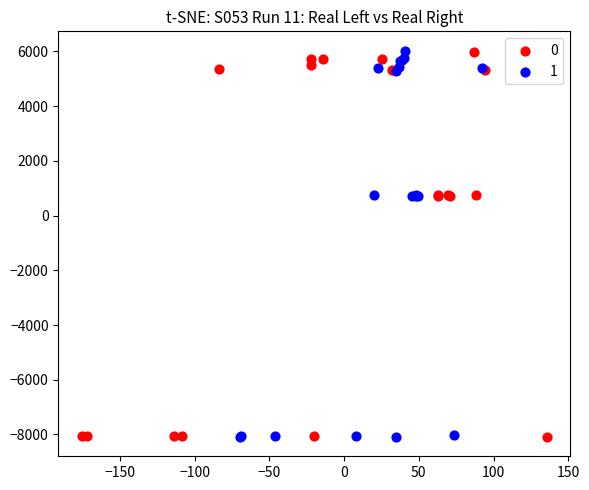

What are all the series names shown in the legend?

0, 1